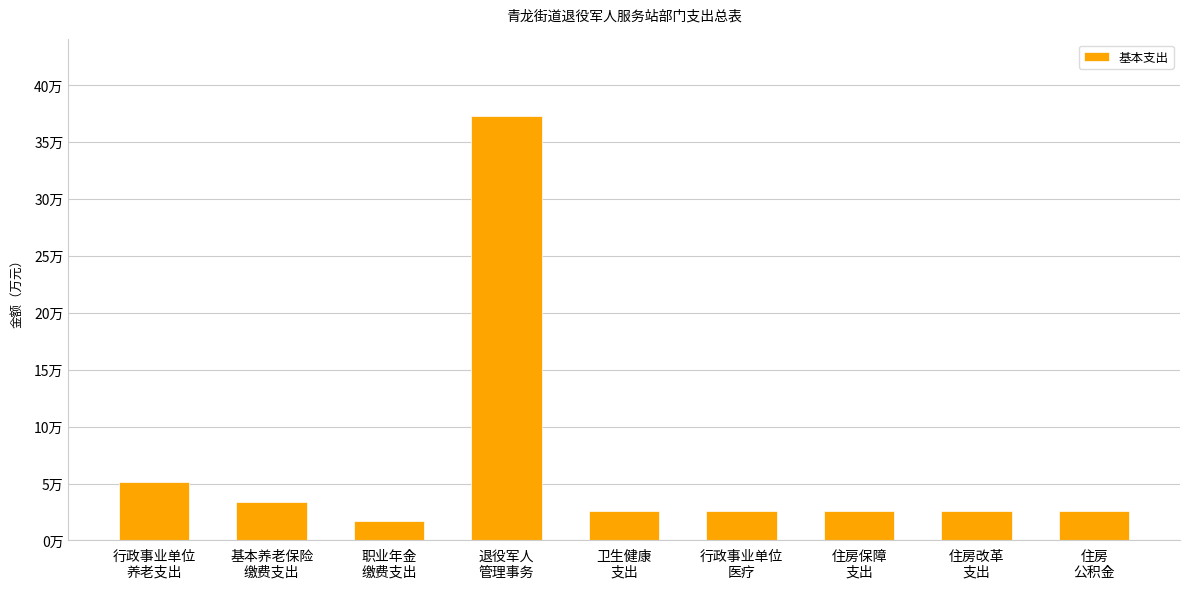

Which category has the highest value across all series?

退役军人
管理事务